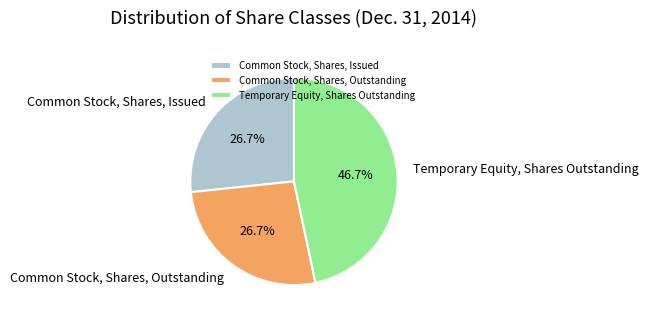

True or false: Temporary Equity, Shares Outstanding accounts for 47% of the total.

True